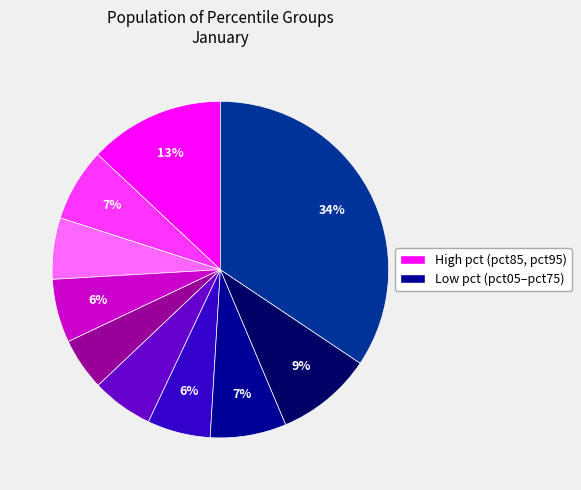

To the nearest percent, what is the difference between the largest and smallest slice percentages?

29%